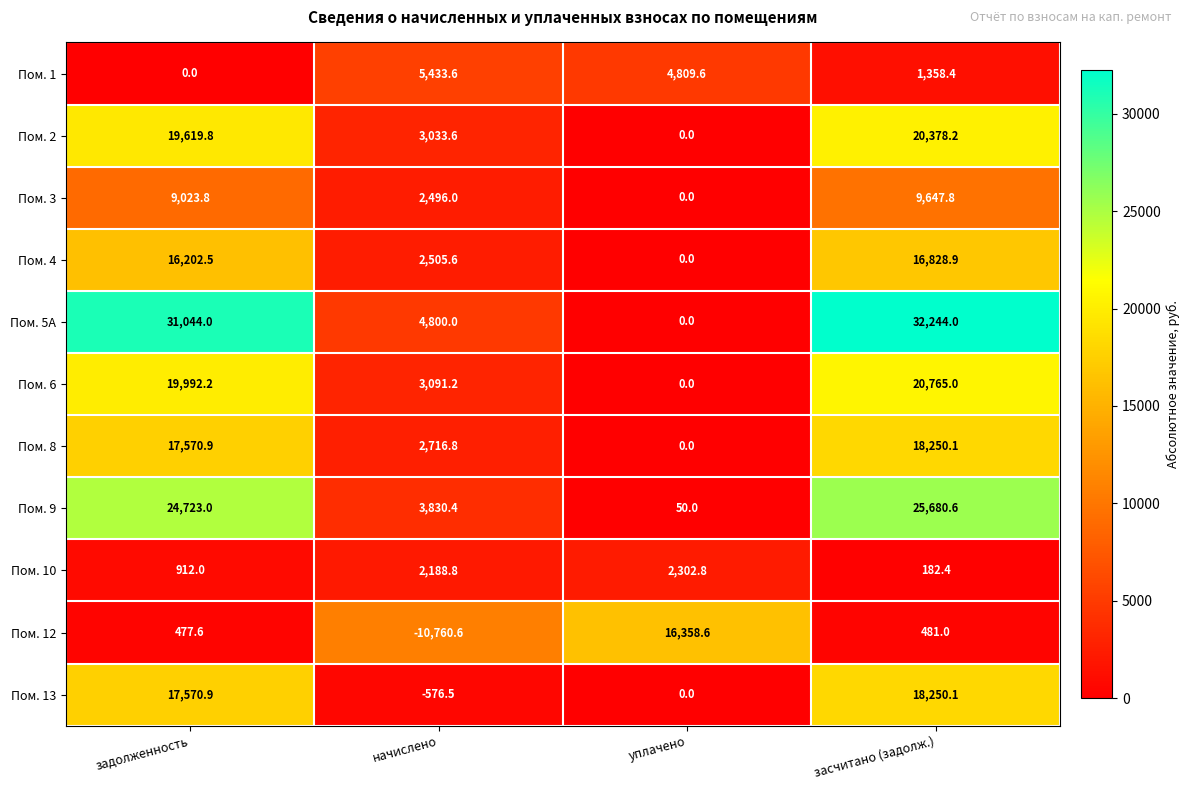

How many positive values does the Пом. 8 series have?

3